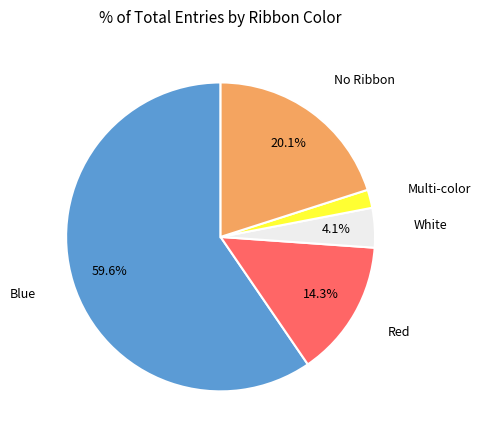

How many slices are in this pie chart?

5